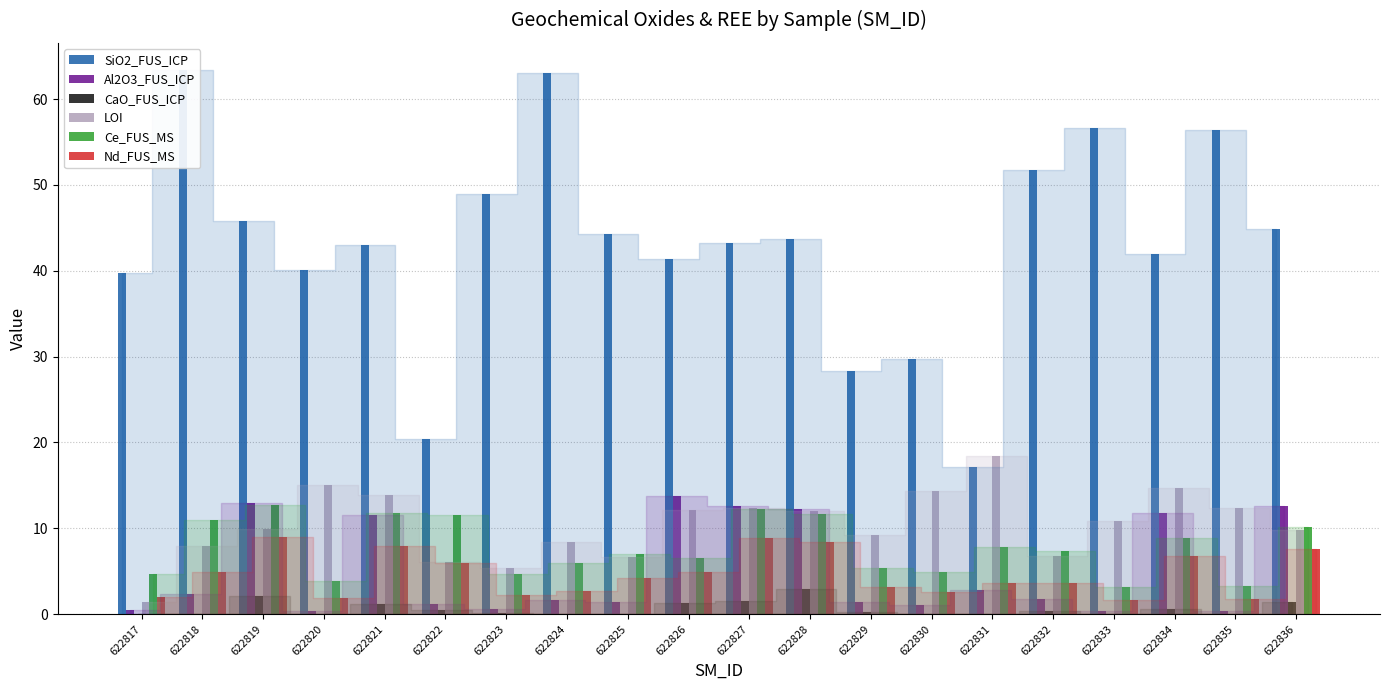

Reading right to left, list all the values displayed in this chart.

SiO2_FUS_ICP: 44.8	56.4	42.0	56.6	51.7	17.2	29.7	28.3	43.6	43.2	41.4	44.3	63.0	49.0	20.4	43.0	40.1	45.8	63.4	39.7
Al2O3_FUS_ICP: 12.6	0.4	11.8	0.4	1.8	2.8	1.1	1.4	12.2	12.6	13.8	1.4	1.7	0.6	1.2	11.6	0.4	13.0	2.4	0.5
CaO_FUS_ICP: 1.4	0.0	0.6	0.0	0.3	0.0	0.0	0.3	2.9	1.6	1.3	0.1	0.0	0.2	0.5	1.2	0.0	2.2	0.0	0.0
LOI: 9.9	12.3	14.7	10.8	6.8	18.4	14.4	9.2	12.0	12.4	12.1	6.7	8.4	5.4	6.1	13.9	15.0	9.9	8.0	1.4
Ce_FUS_MS: 10.2	3.3	8.8	3.2	7.3	7.8	4.9	5.4	11.7	12.2	6.6	7.1	6.0	4.7	11.6	11.8	3.9	12.7	11.0	4.7
Nd_FUS_MS: 7.6	1.7	6.8	1.7	3.6	3.6	2.6	3.1	8.4	8.9	4.9	4.2	2.7	2.2	6.0	8.0	1.8	9.1	4.9	2.0